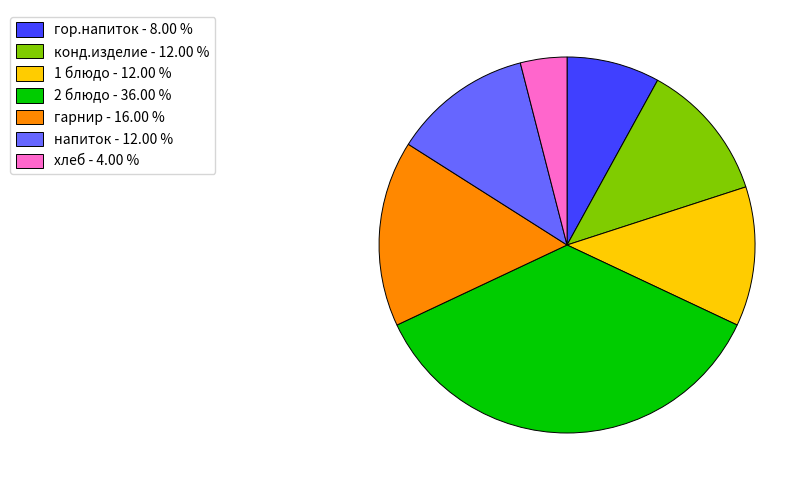

Which category has the smallest portion of the pie?

хлеб